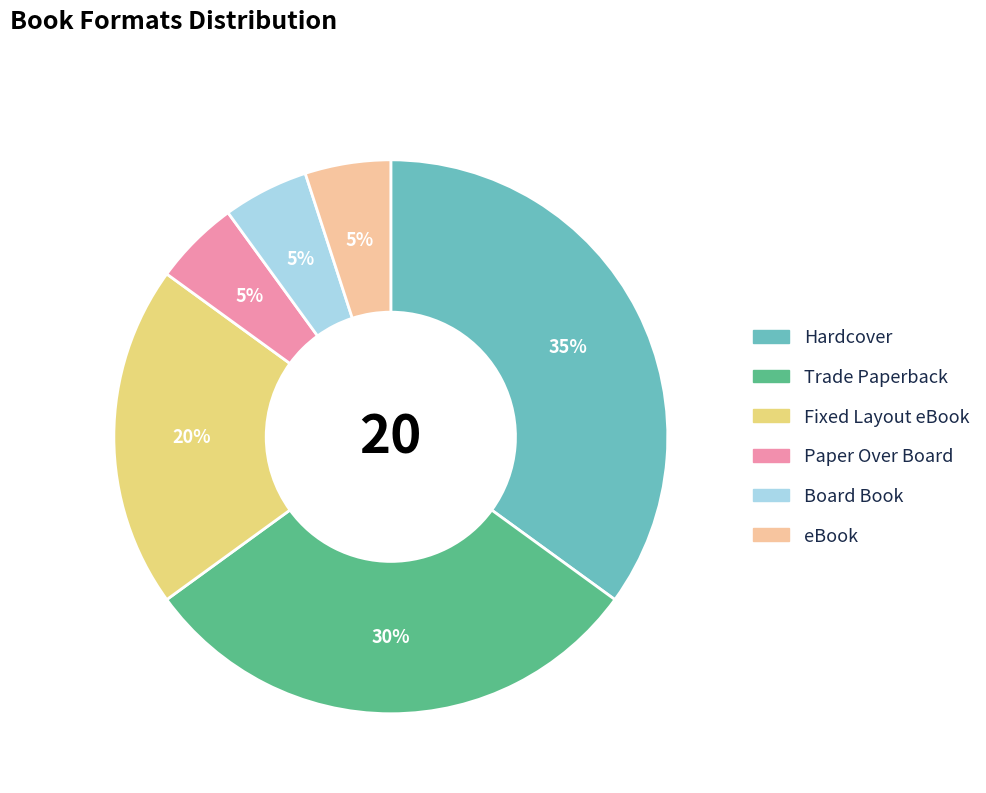

Which category has the biggest portion of the pie?

Hardcover